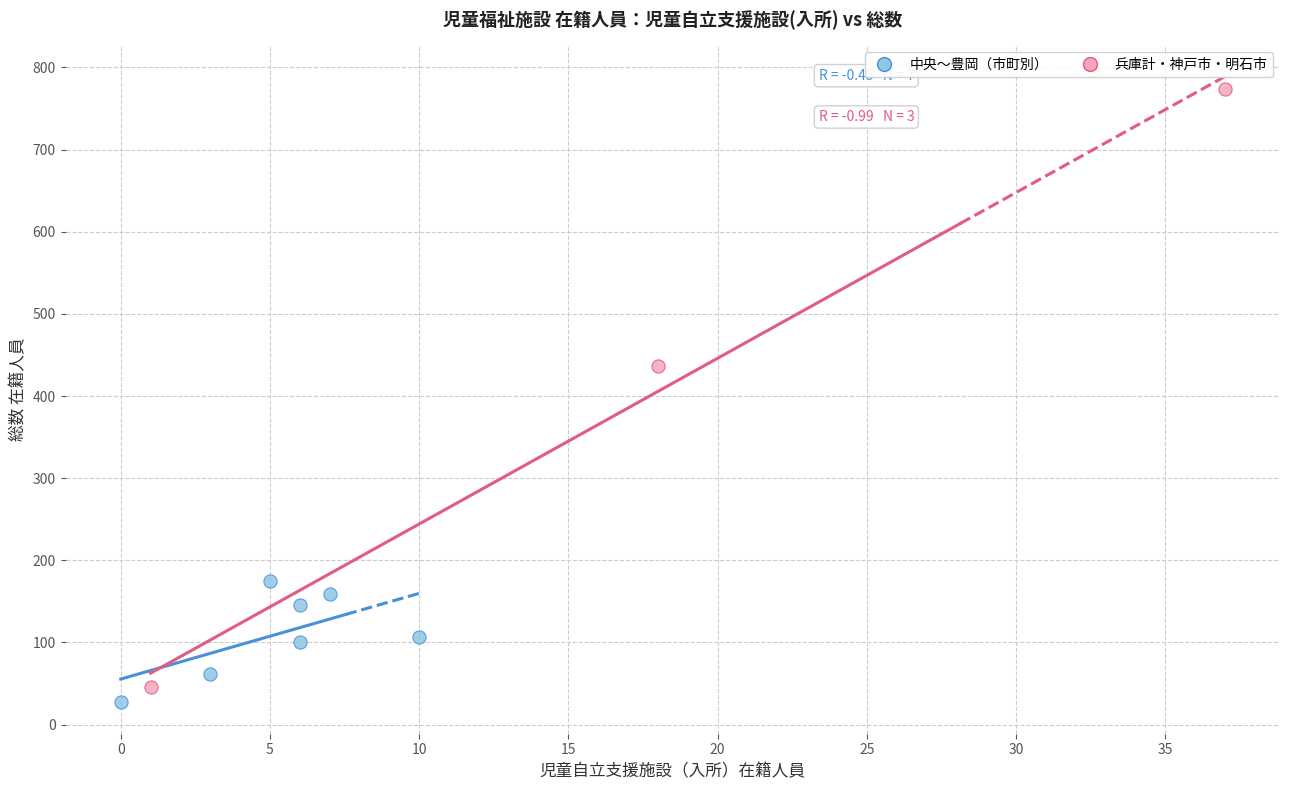

Which series has the largest Y range (max minus min)?

兵庫計・神戸市・明石市